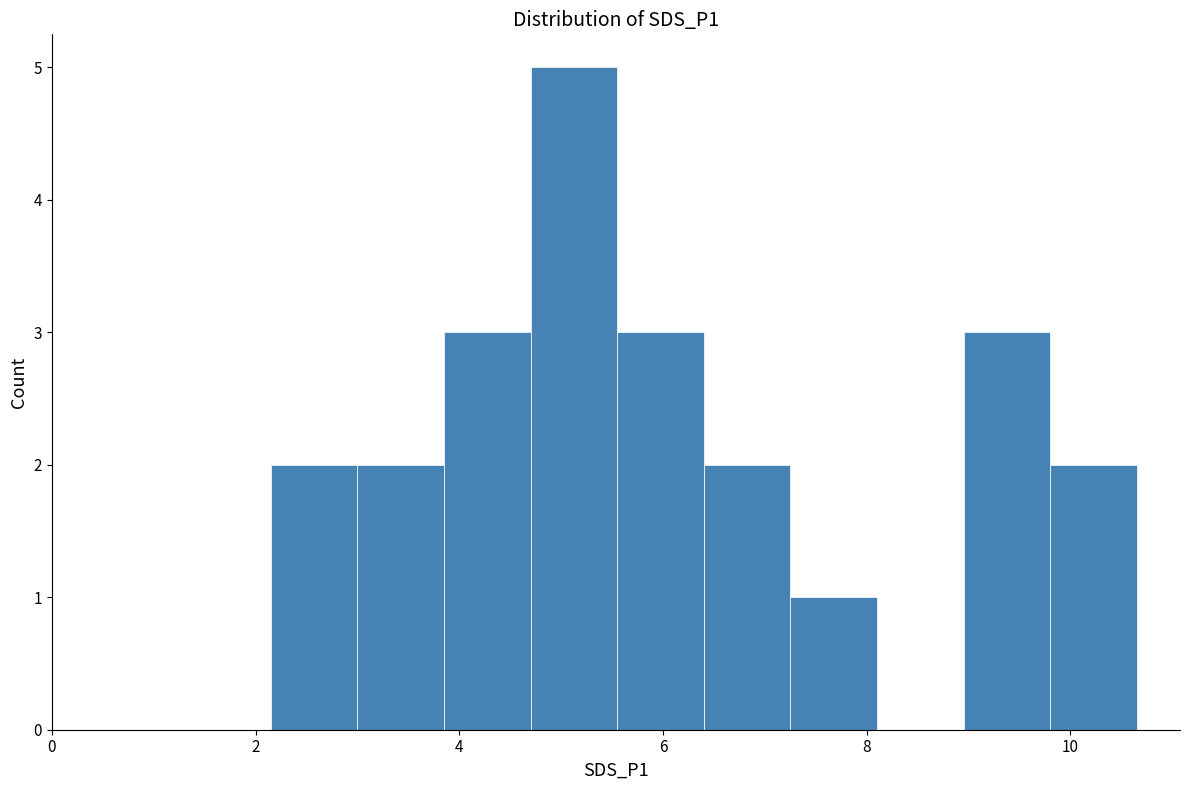

How tall is the bar that spans 2.15 to 3.00 on the x-axis? Neither the bar edges nor the heights are printed on the chart, so give them approximately, as read against the axes.

2